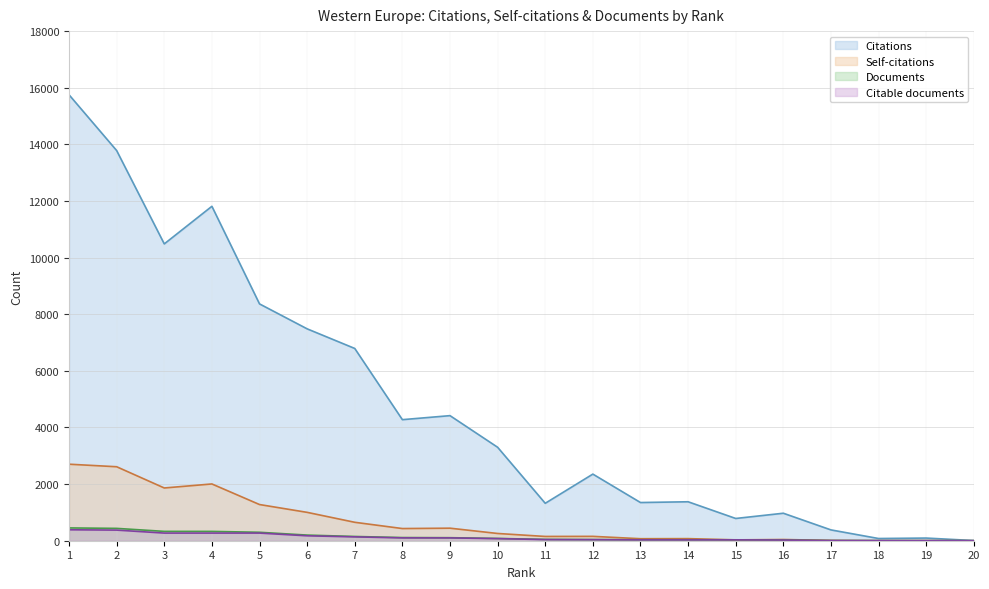

Reading right to left, what are all the values shown in this chart?

Citations: 6	94	78	382	971	786	1376	1349	2353	1322	3301	4418	4276	6791	7484	8365	11812	10484	13781	15751
Self-citations: 0	4	1	10	43	30	74	71	154	151	256	443	430	651	1002	1278	2005	1863	2613	2703
Documents: 1	2	4	6	27	32	34	34	41	47	80	107	112	150	199	298	329	330	436	452
Citable documents: 1	2	4	6	23	30	29	30	37	40	75	99	100	136	174	270	270	270	375	387